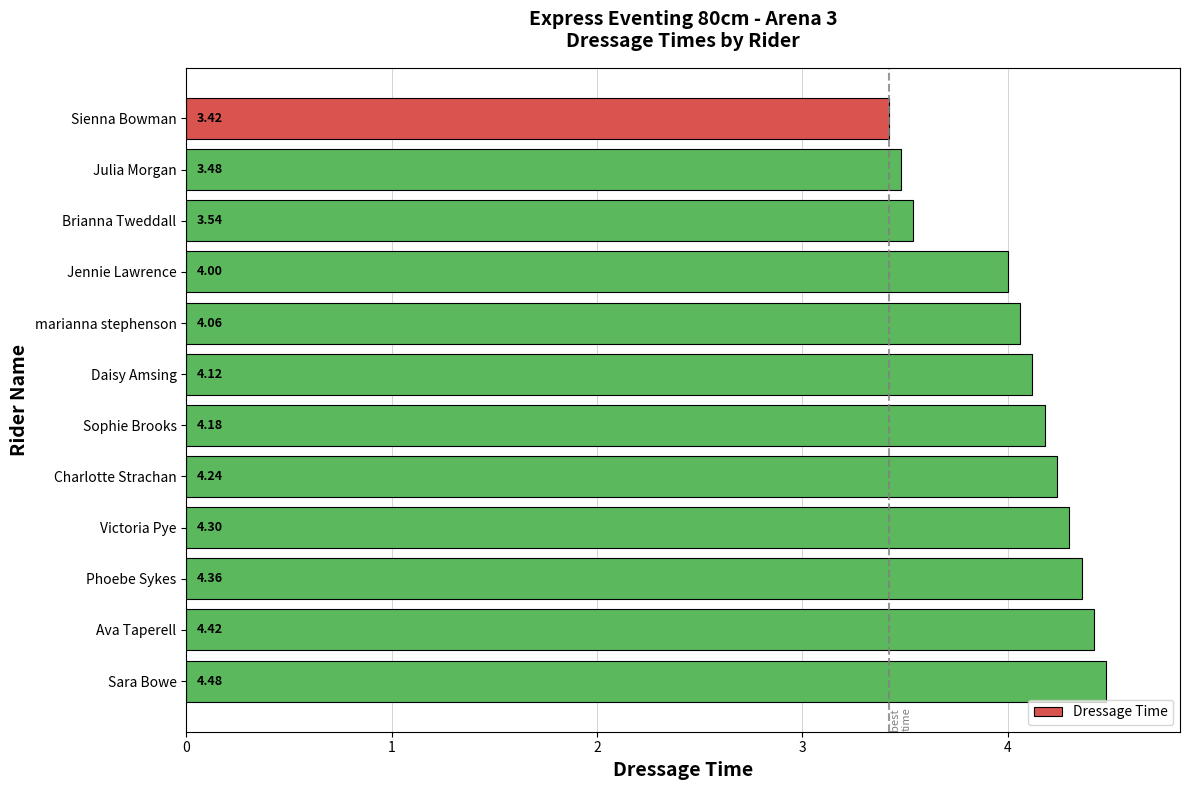

Approximately how many times larger is the value at Ava Taperell compared to Daisy Amsing?

1.1